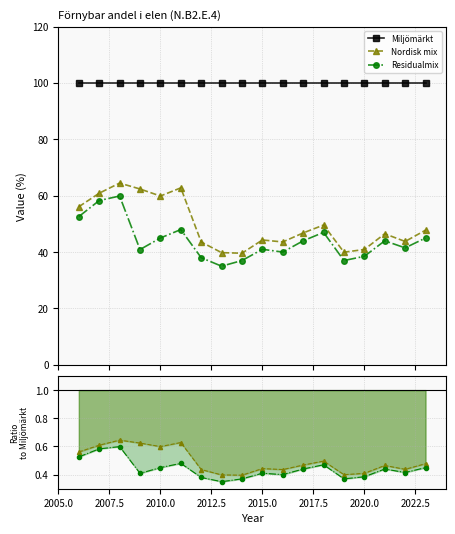

True or false: Nordisk mix and Residualmix cross at least once.

False